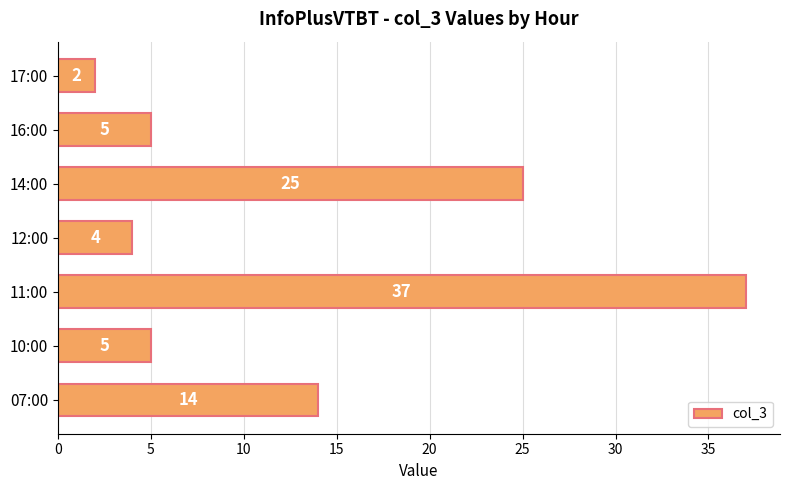

How many data points are less than 5?

2